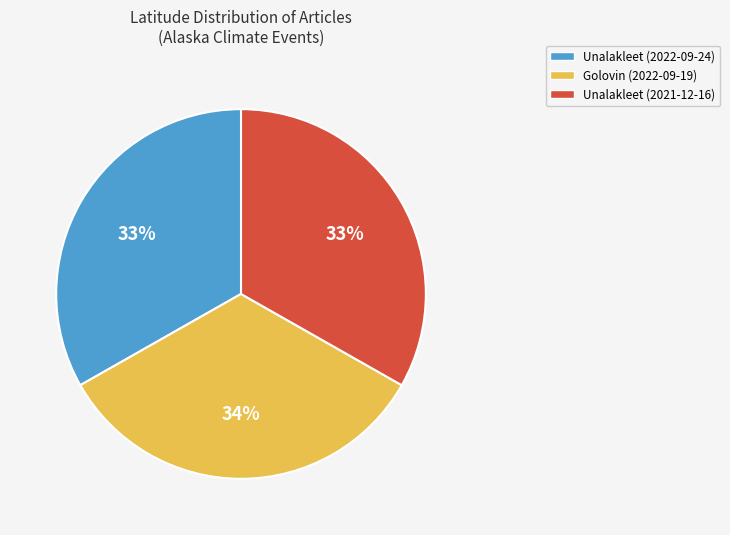

To the nearest percent, what is the average slice percentage?

33%